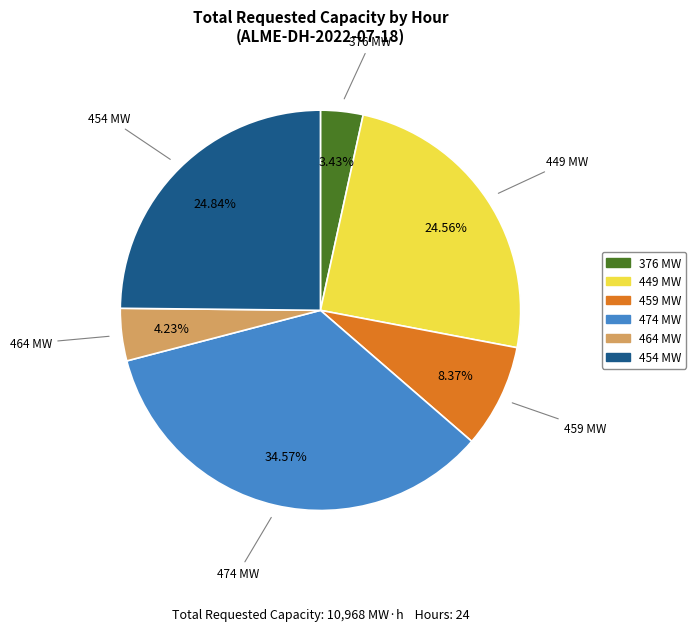

Is there any slice that represents more than half of the pie?

No